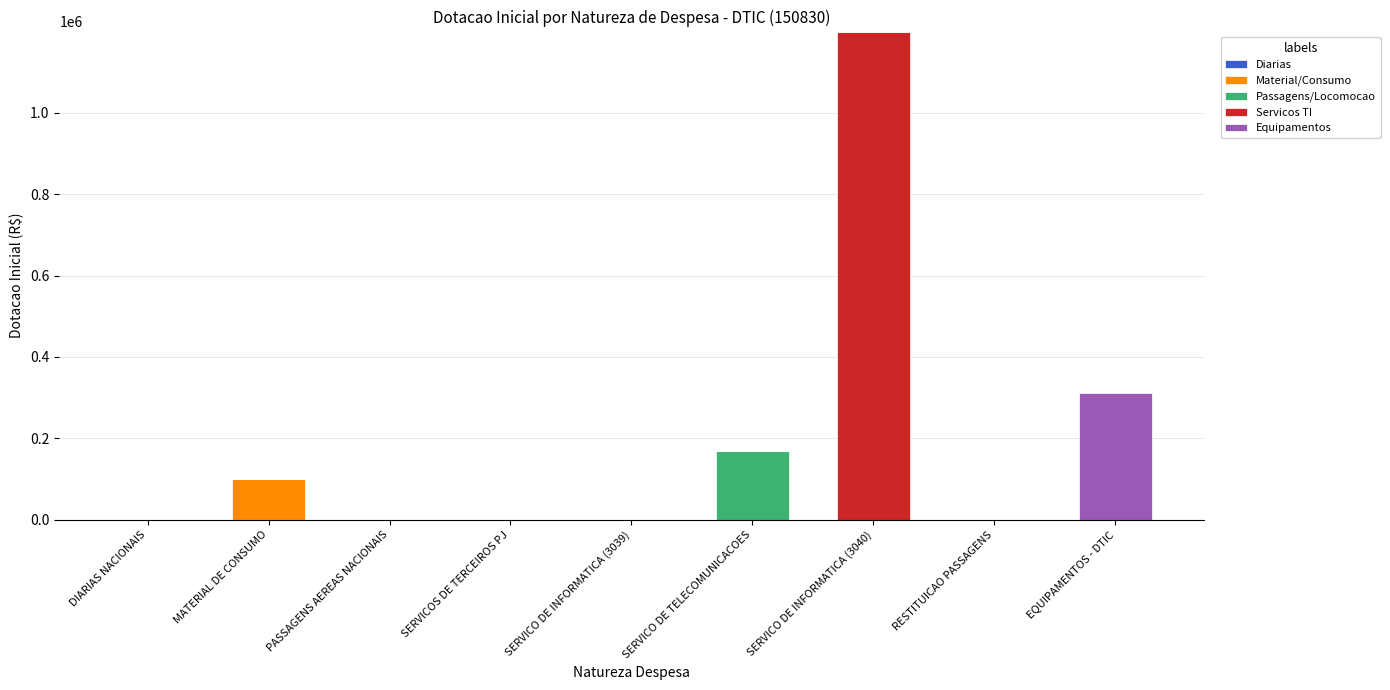

What is the total value across all series at MATERIAL DE CONSUMO?

99722.1